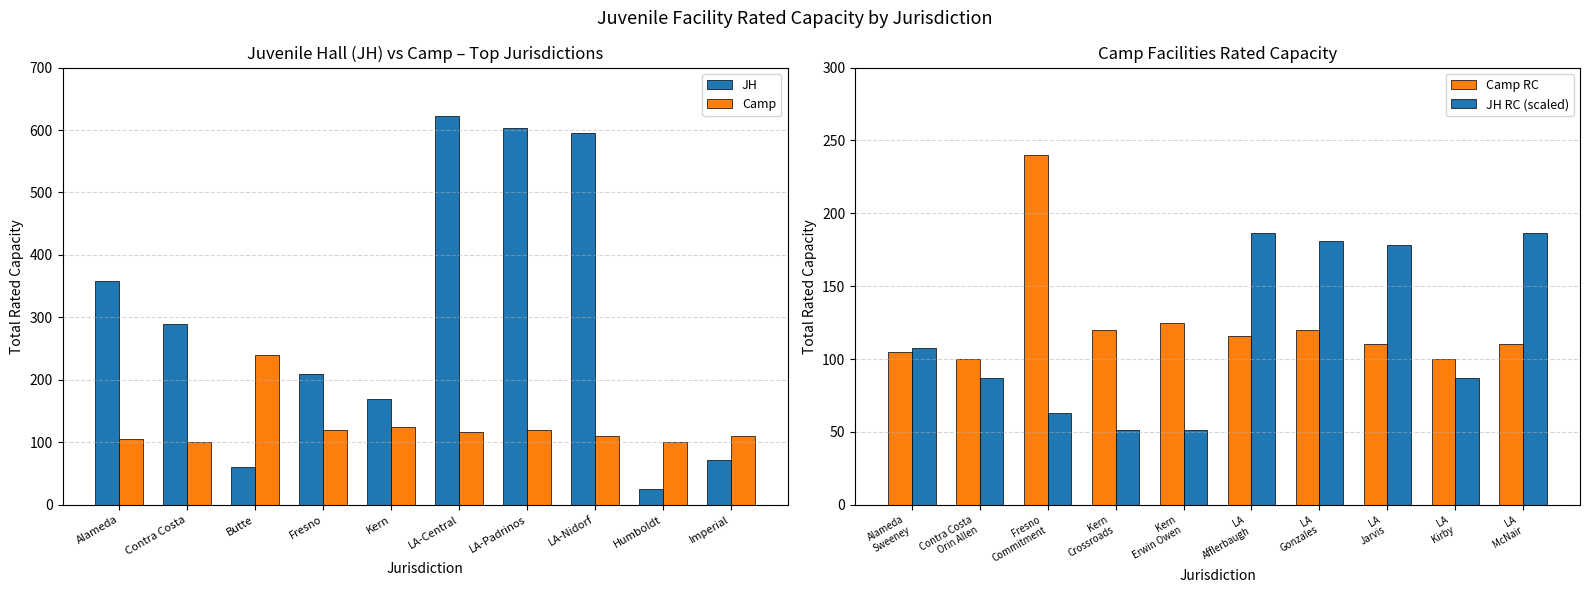

How many bars are there in total?

40